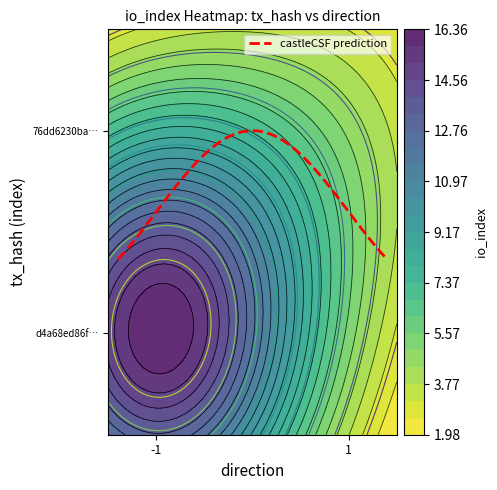

Count the number of categories in the chart.

2